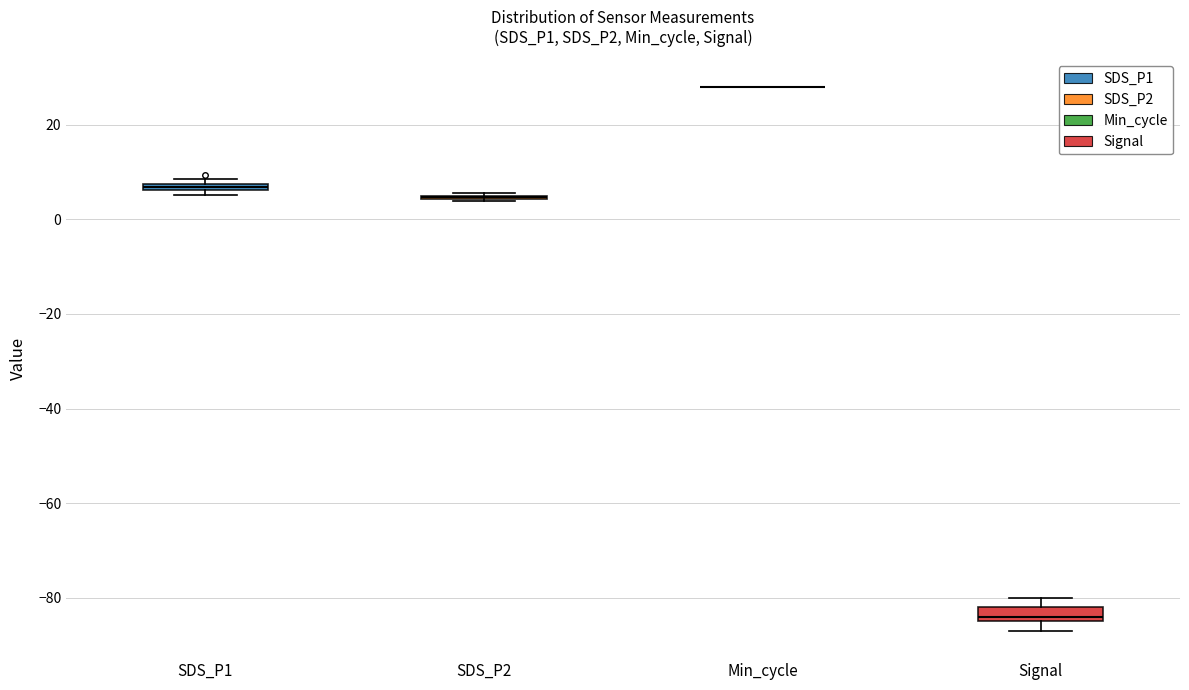

Where is the lower edge of the box for SDS_P1 on the y-axis? The values are not printed on the chart, so give them approximately, as read against the axis.

6